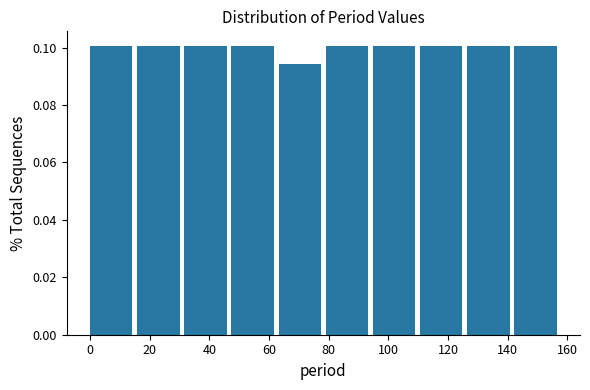

Reading left to right, transcribe this chart: for each bar, give the range it covers on the x-axis and its height. Neither the bar edges nor the heights are printed on the chart, so give them approximately, as read against the axes.

0.0 to 15.8: 0.100
15.8 to 31.6: 0.100
31.6 to 47.4: 0.100
47.4 to 63.2: 0.100
63.2 to 79.0: 0.094
79.0 to 94.8: 0.100
94.8 to 110.6: 0.100
110.6 to 126.4: 0.100
126.4 to 142.2: 0.100
142.2 to 158.0: 0.100